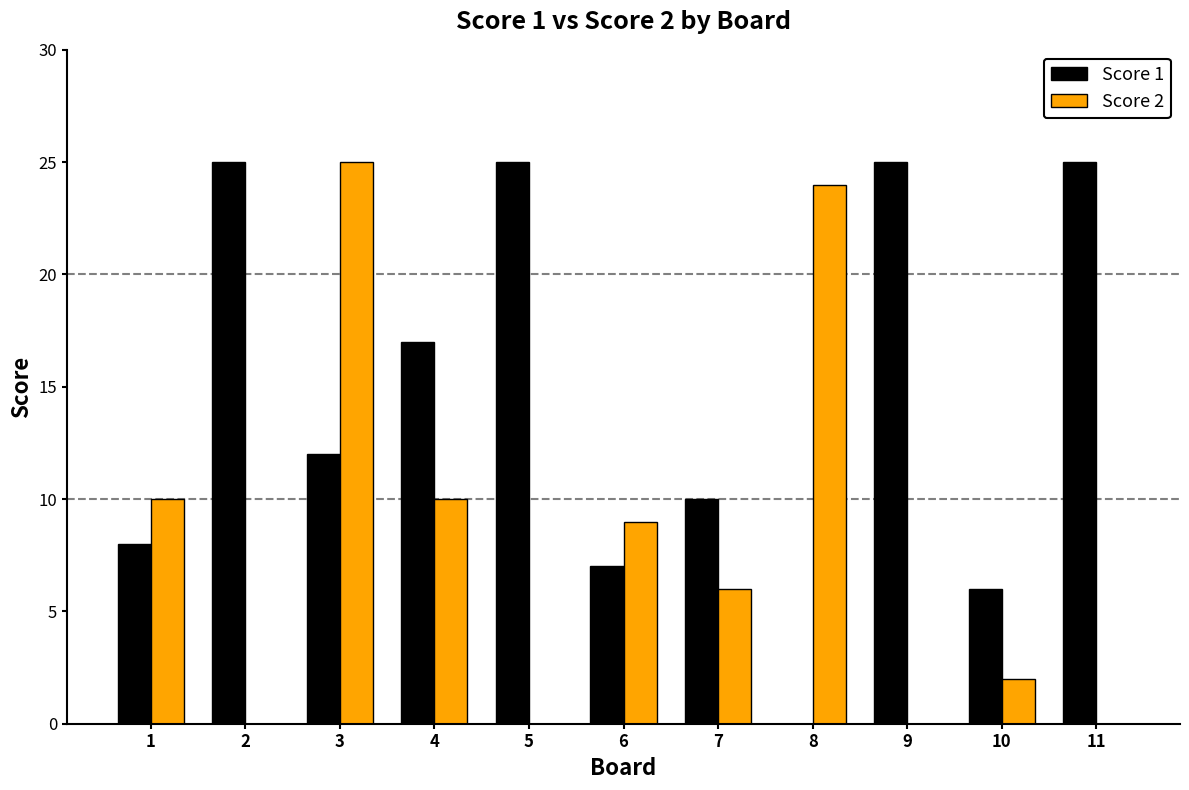

What is the maximum value for Score 1?

25